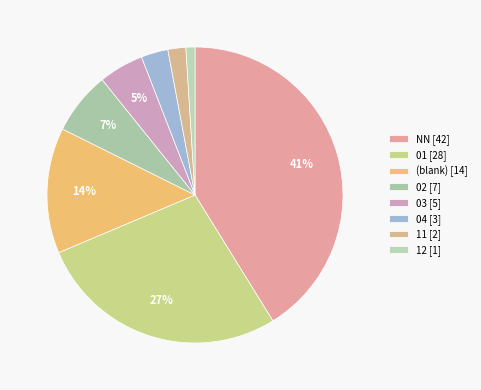

How many segments does this pie chart have?

8